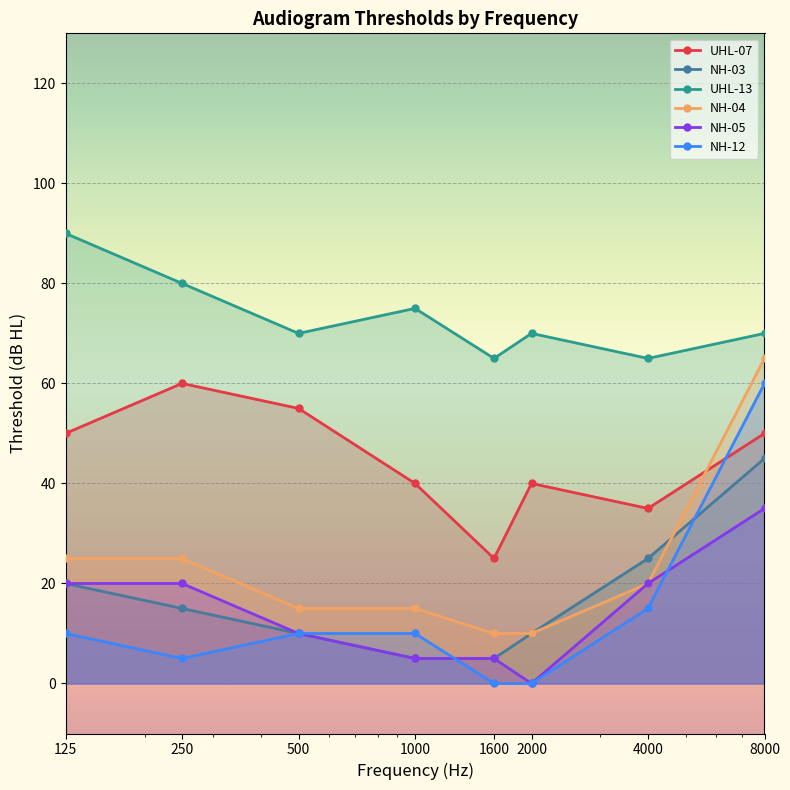

At how many categories does at least one series exceed 30?

8